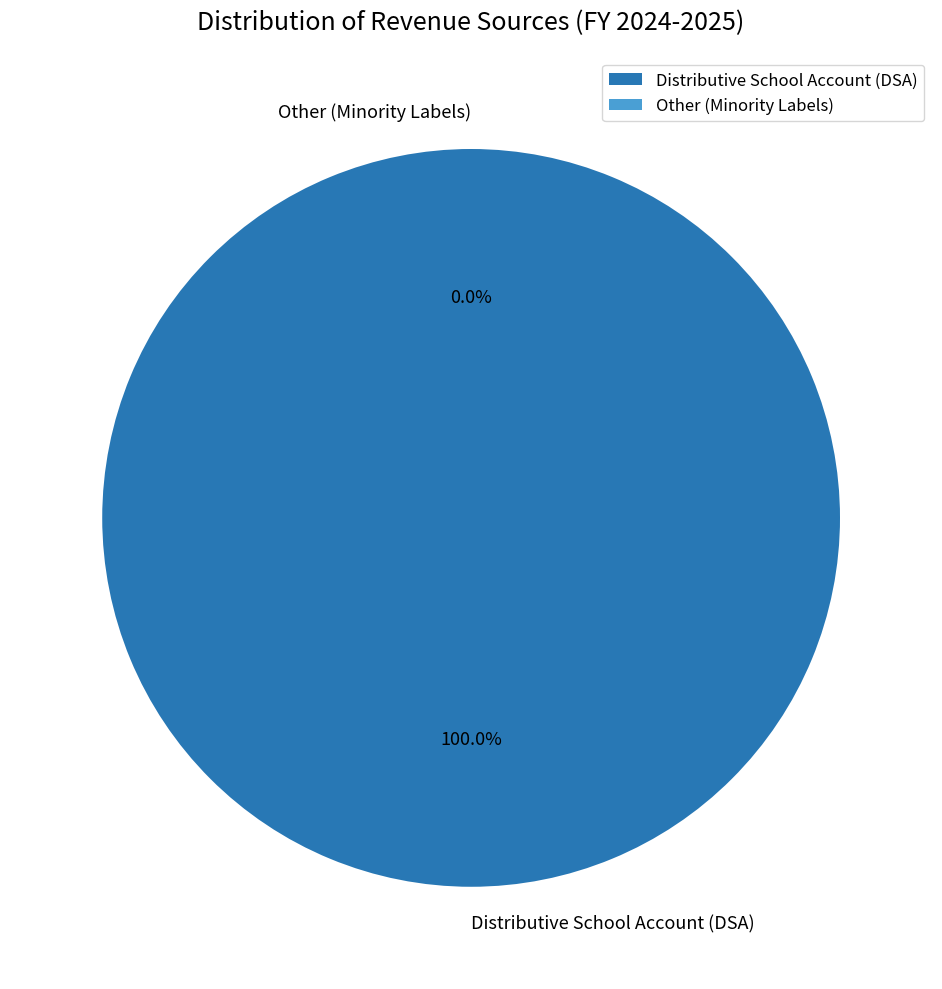

Count the number of slices in the pie.

10